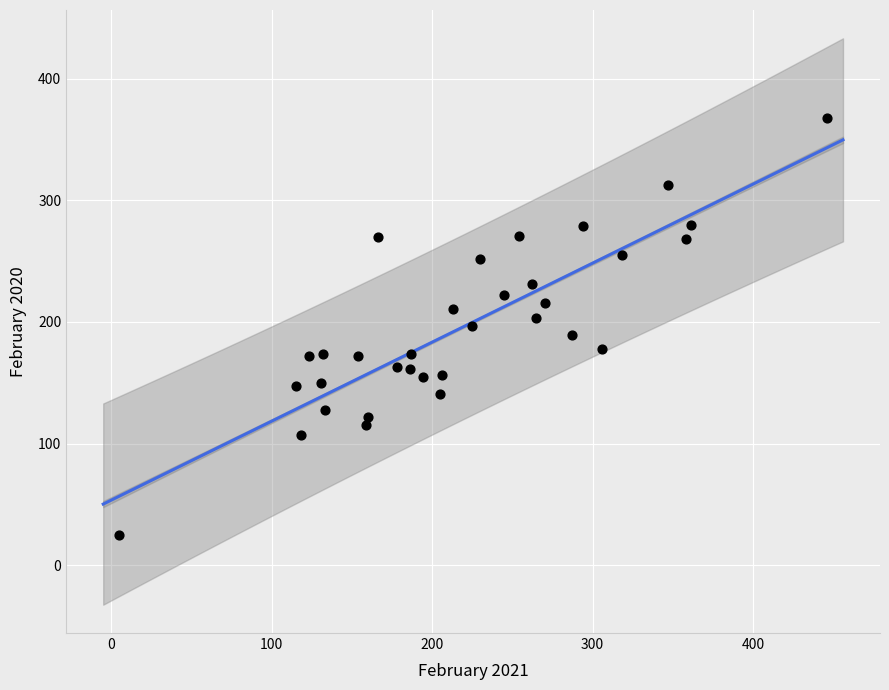

What is the range of Y values (max minus min)?

343